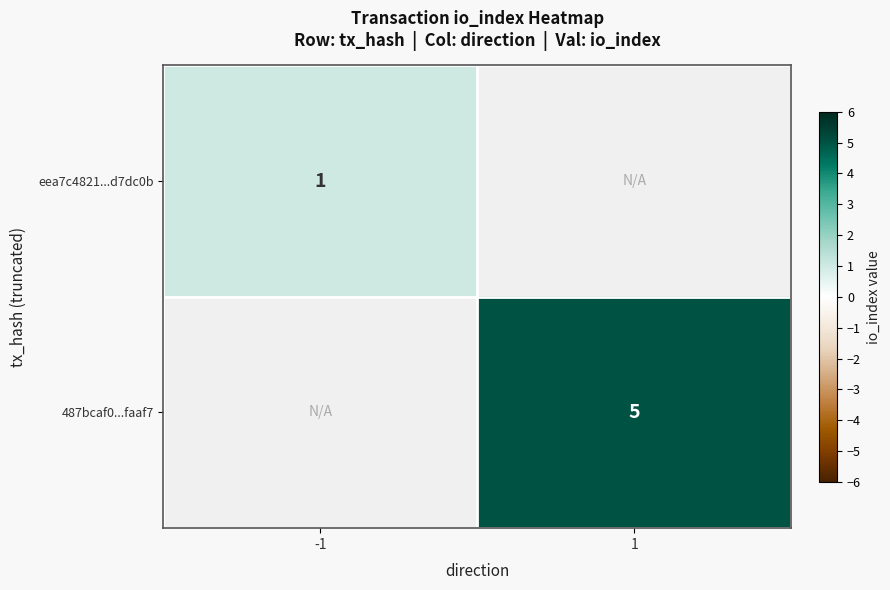

Is it true that 487bcaf0...faaf7 equals 7.2 at 1?

False